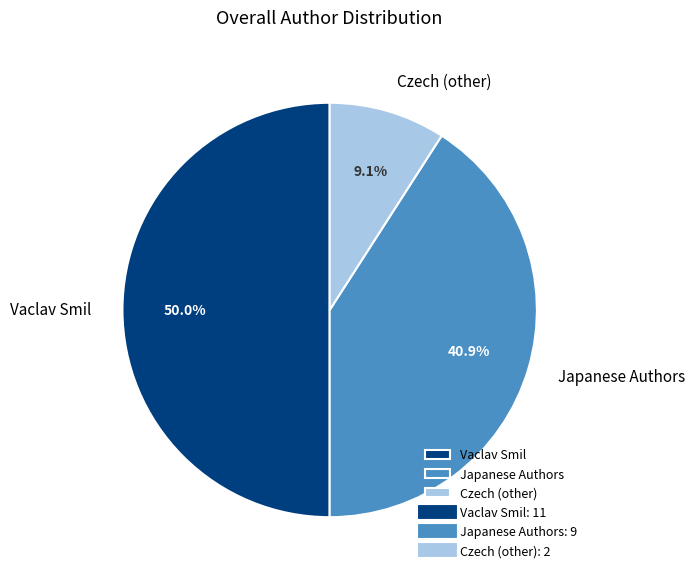

Between Japanese Authors and Vaclav Smil, which is larger?

Vaclav Smil